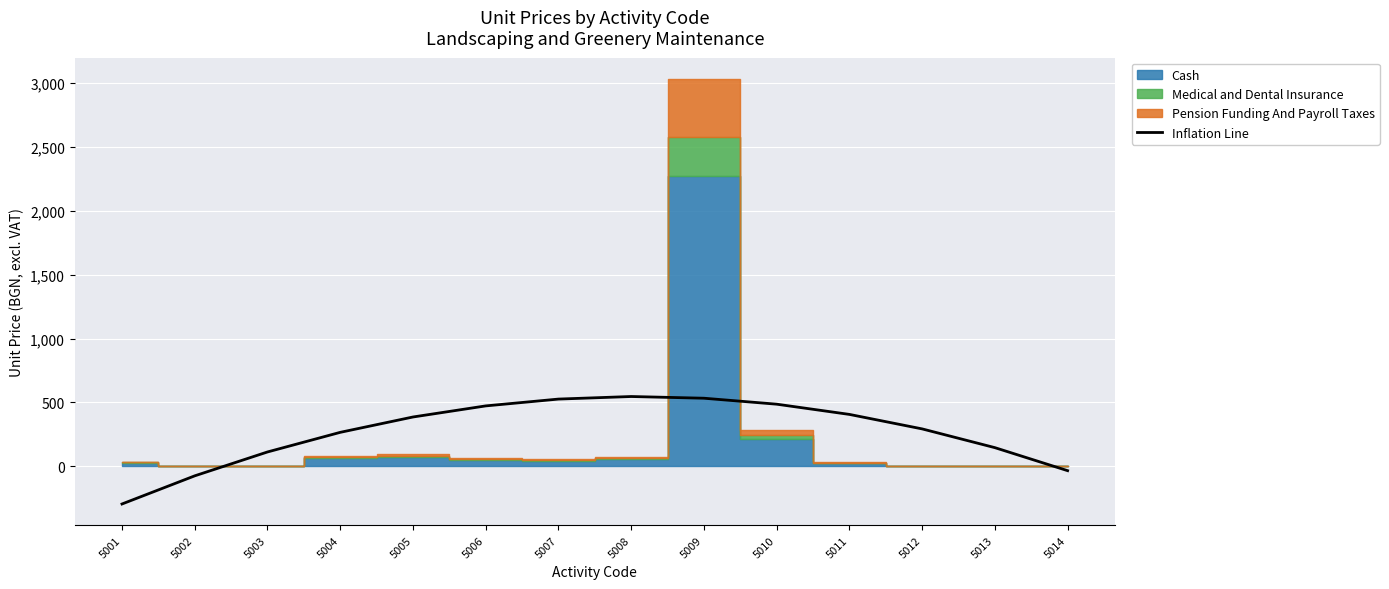

Is it true that Inflation Line equals 552.3 at 5011?

False